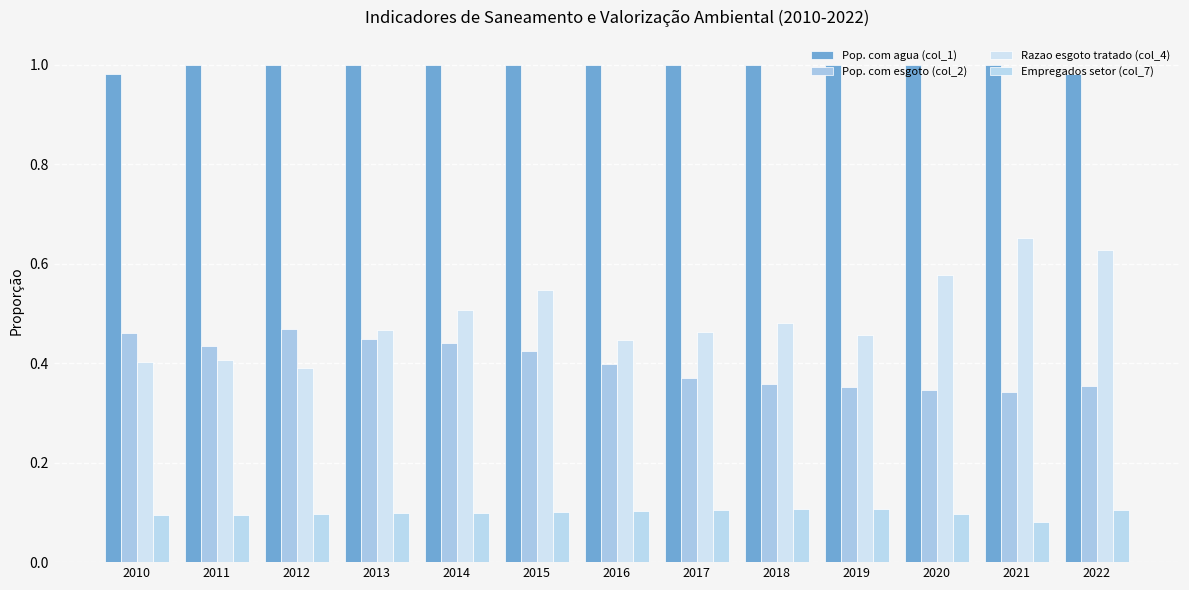

At which category does the chart reach its minimum across all series?

2021